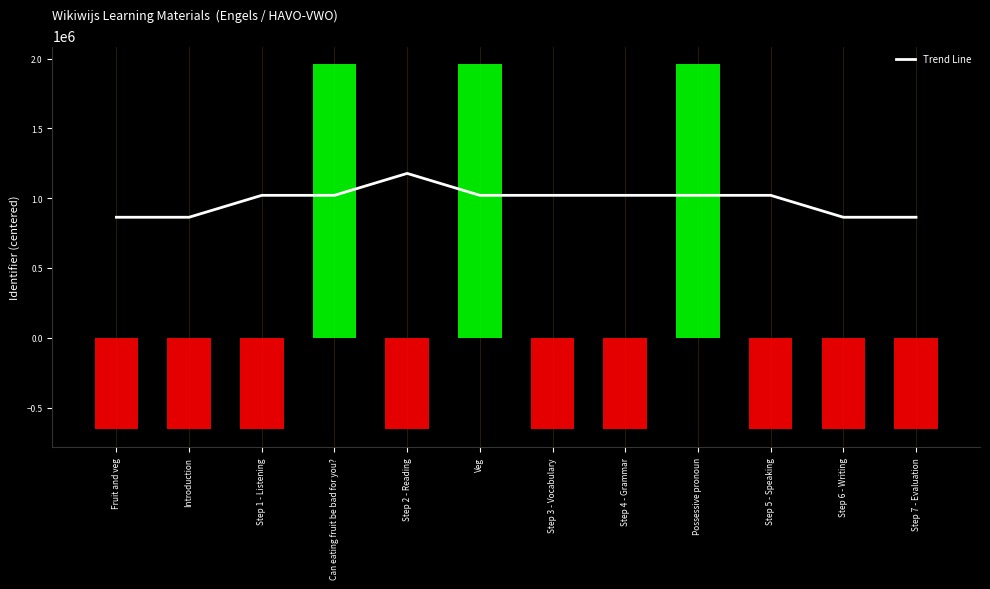

What is the sum of the values at Step 6 - Writing and Step 5 - Speaking?

1883694.0